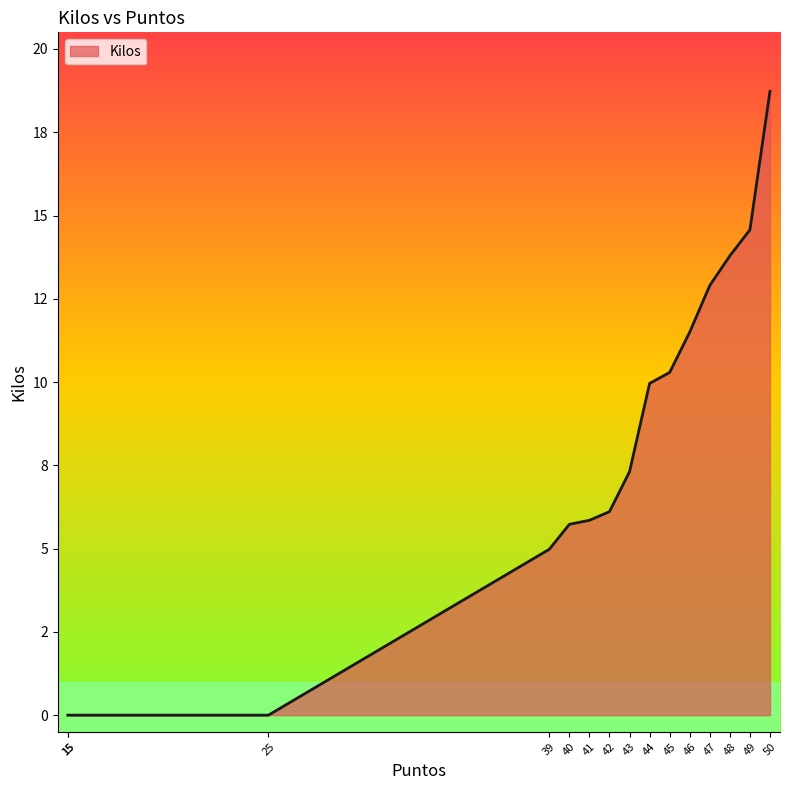

At which category does the chart reach its peak across all series?

50